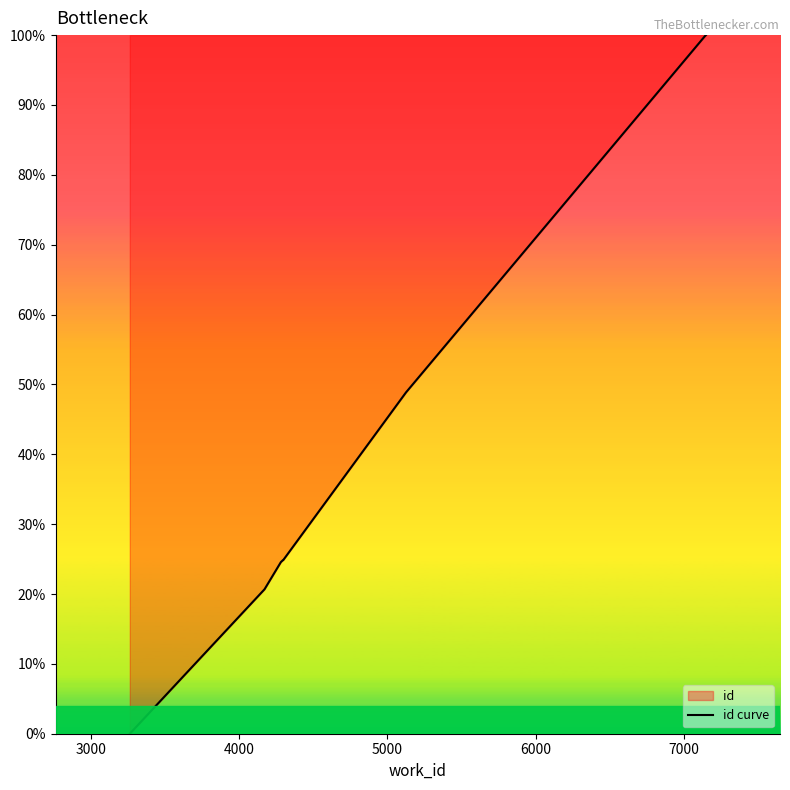

What is the difference between the maximum and minimum values?

100.0